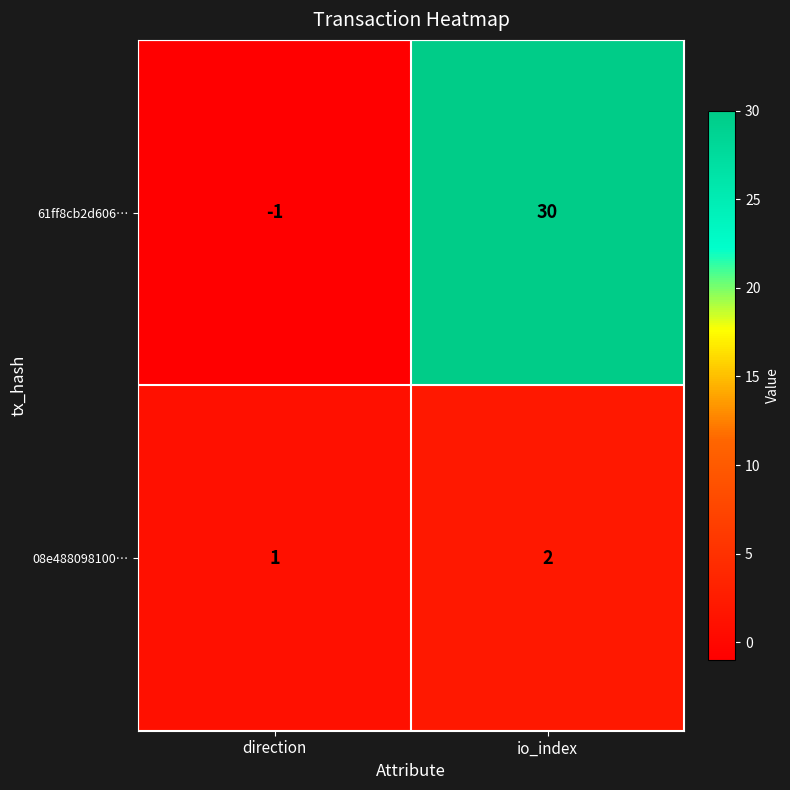

What is the approximate value of 61ff8cb2d606… at io_index?

30